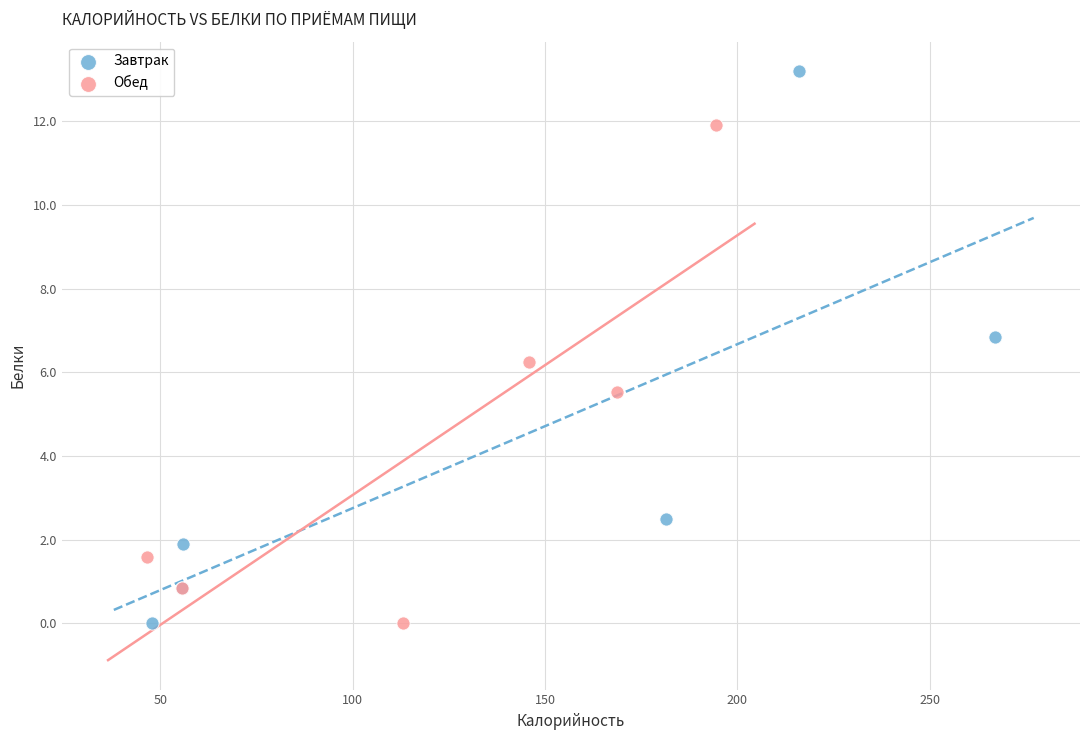

Which series has the largest Y range (max minus min)?

Завтрак